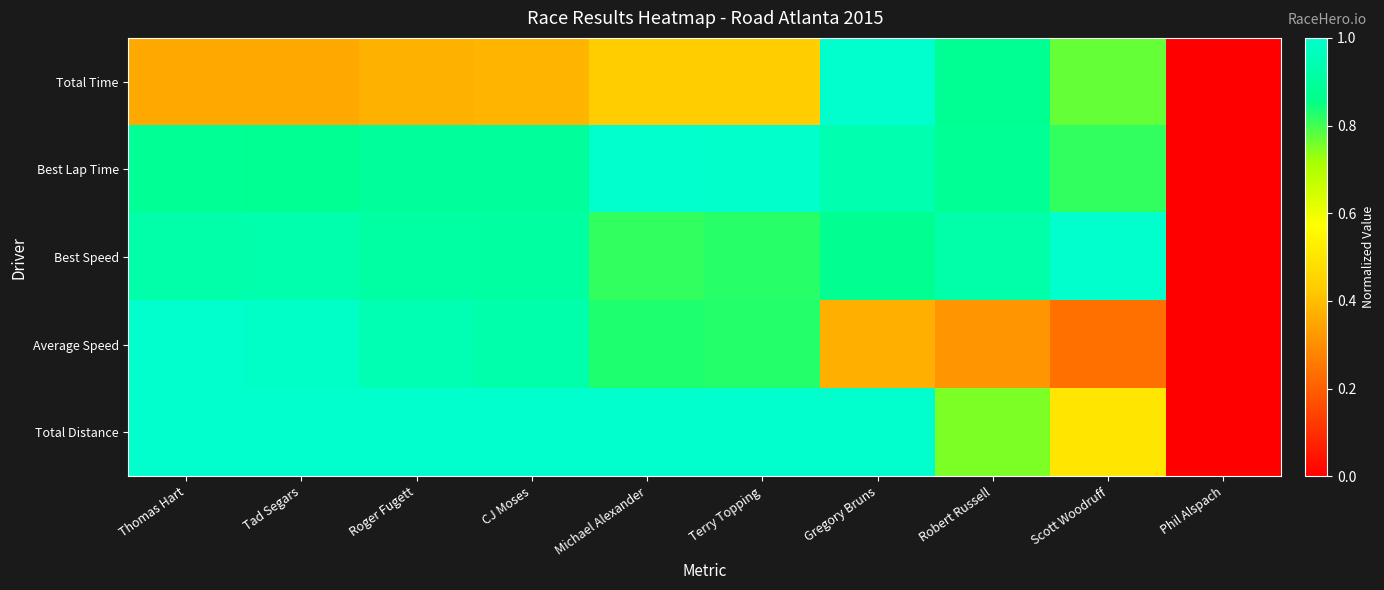

At which category is the sum across all series the highest?

Gregory Bruns